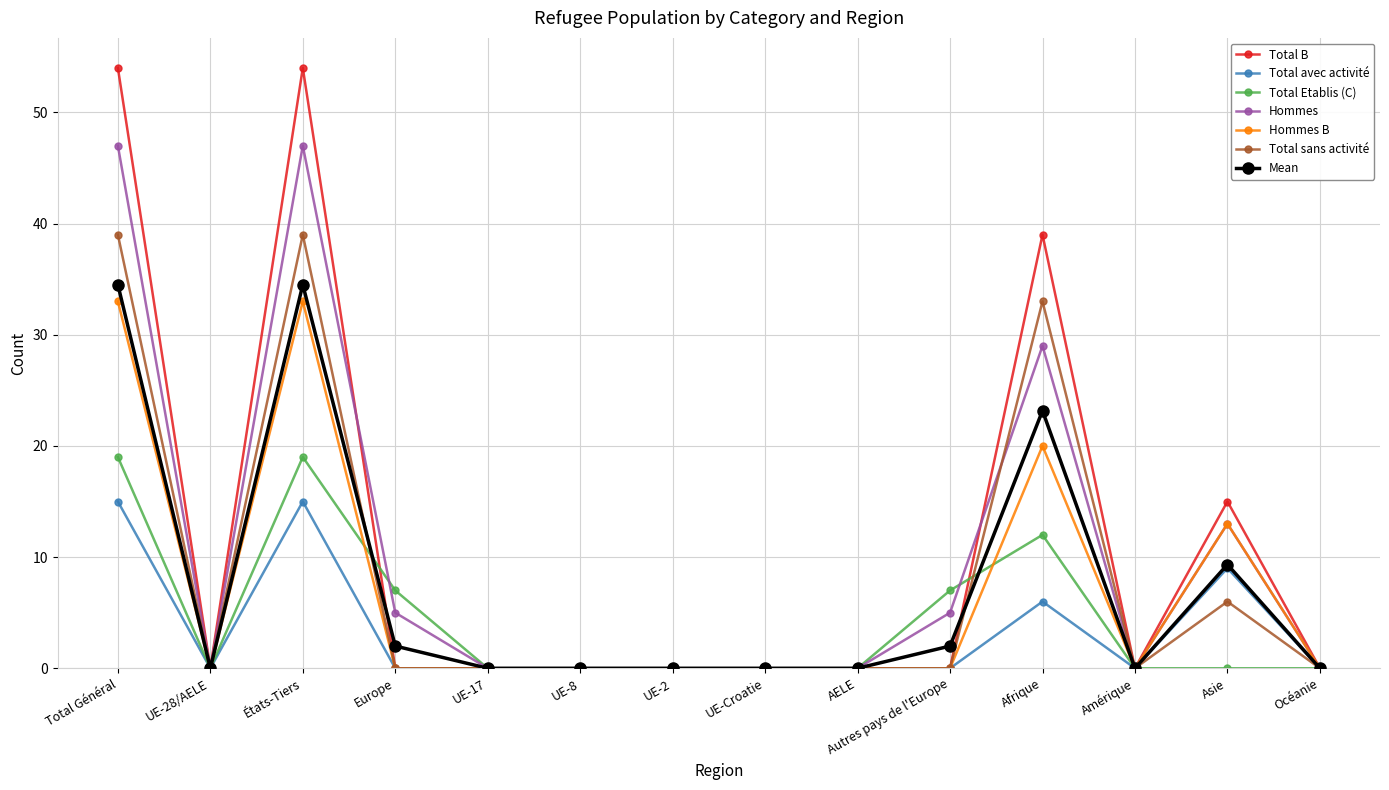

Which series has the largest total across all categories?

Total B